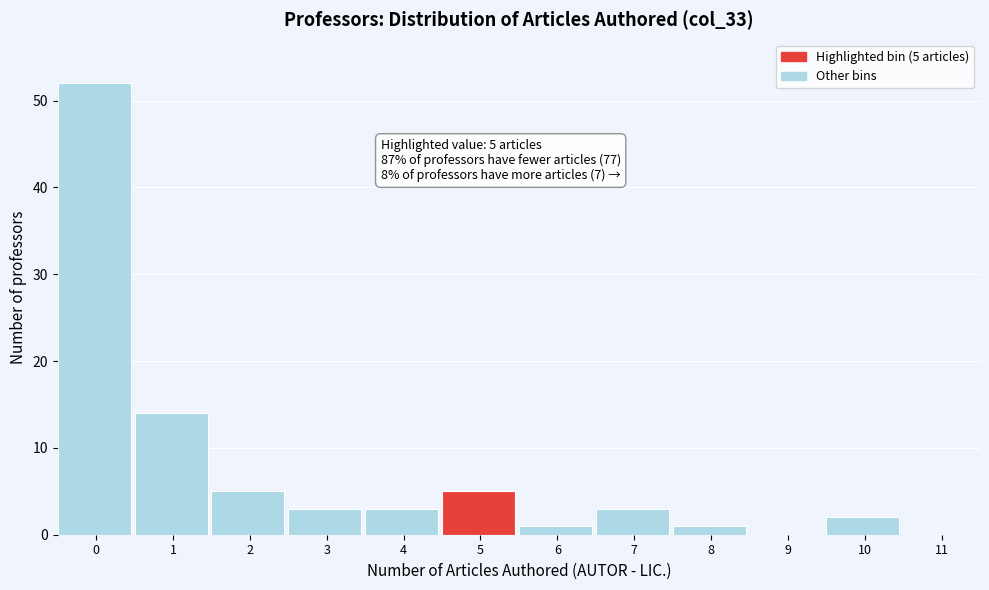

Reading right to left, list all the values displayed in this chart.

11=0	10=2	9=0	8=1	7=3	6=1	5=5	4=3	3=3	2=5	1=14	0=52